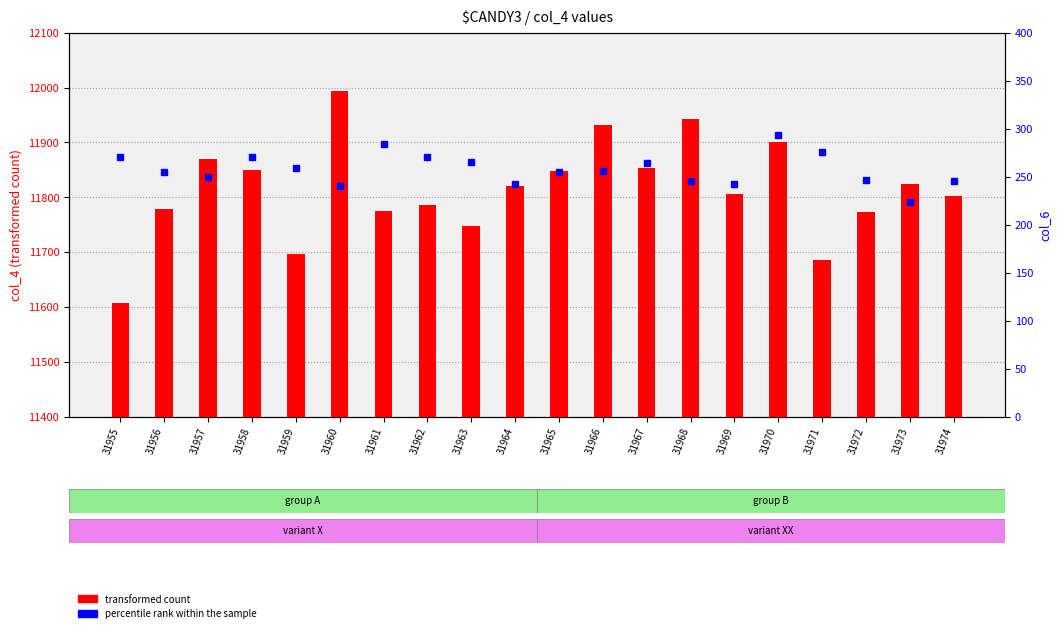

At how many categories does at least one series exceed 1023?

20